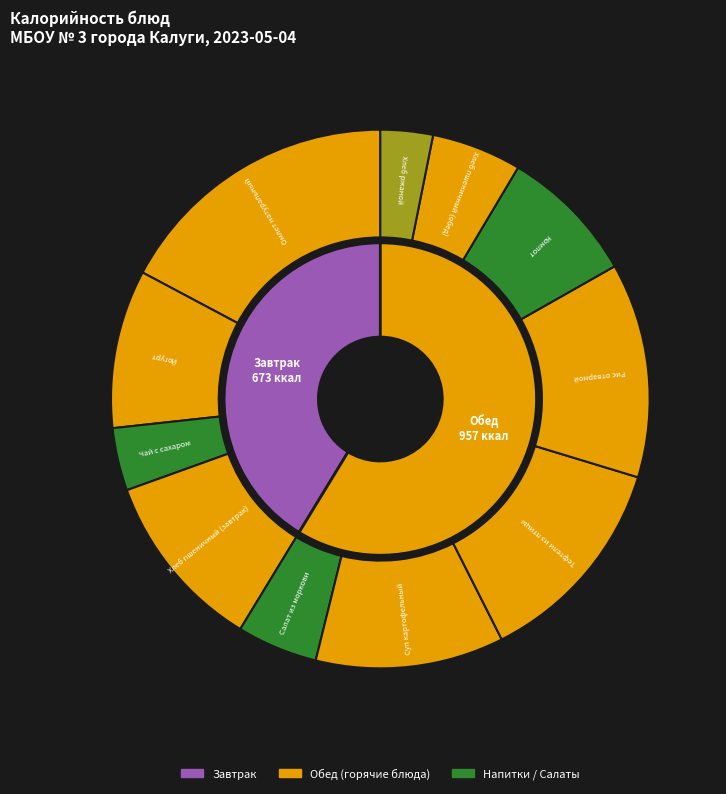

What percentage is the Омлет натуральный slice, to the nearest percent?

17%